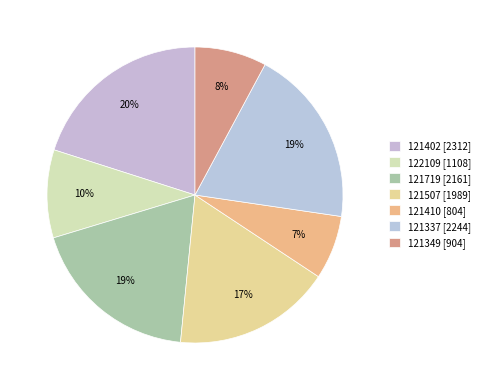

Count the number of slices in the pie.

7